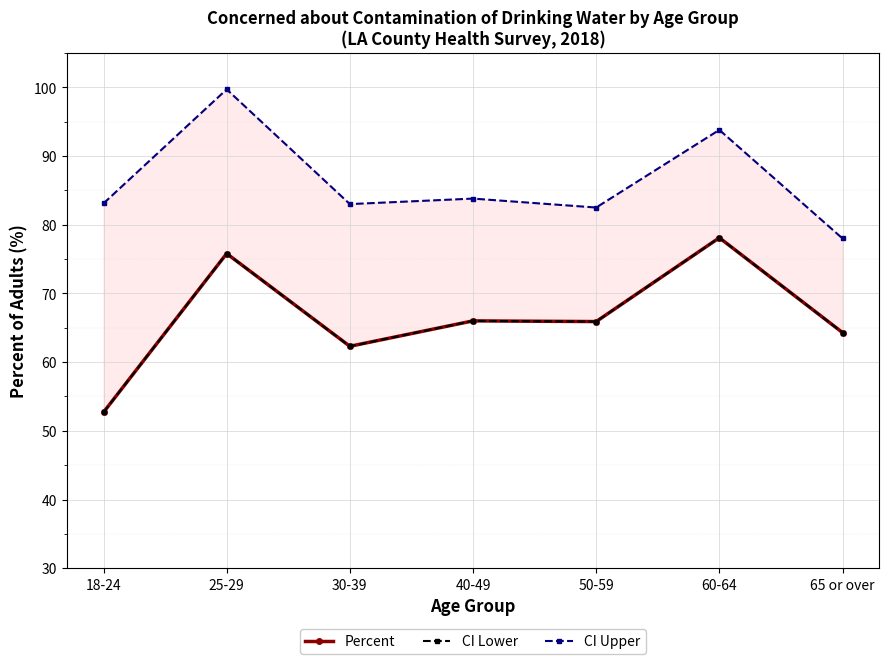

True or false: CI Lower and Percent intersect in this chart.

False